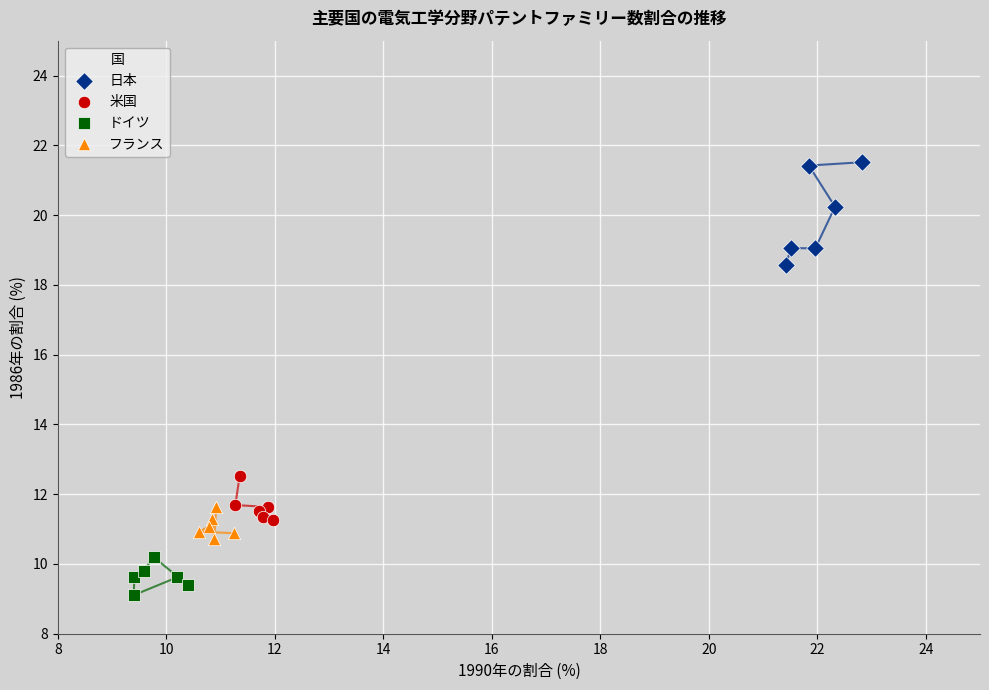

Which series contains the highest Y value?

日本